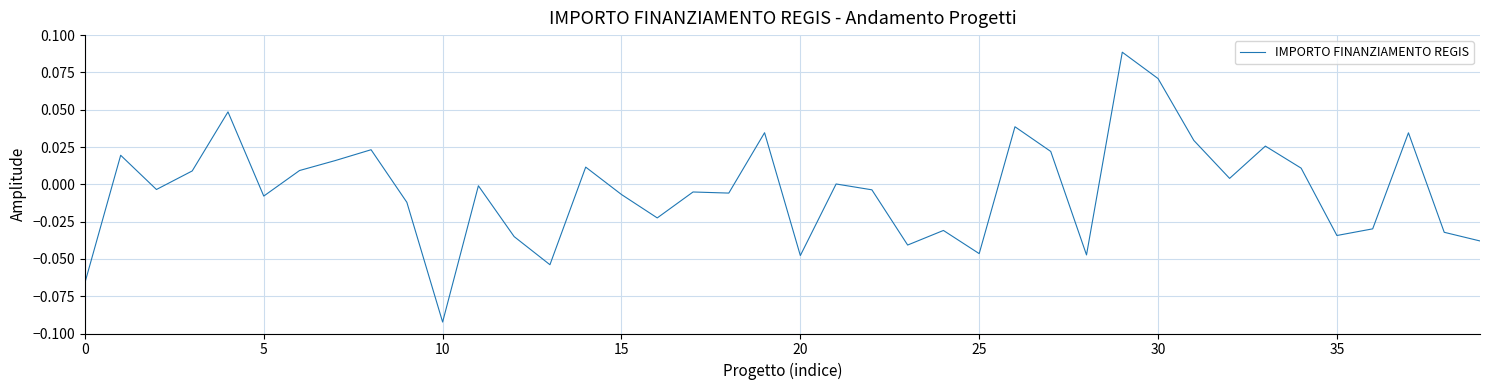

Is this an area chart (filled region under the line)?

No